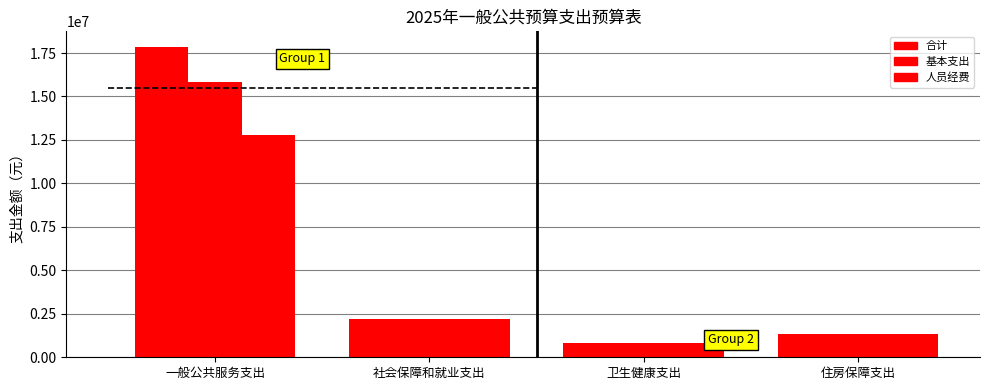

The 人员经费 series shows 12793960.0 at 一般公共服务支出. True or false?

True